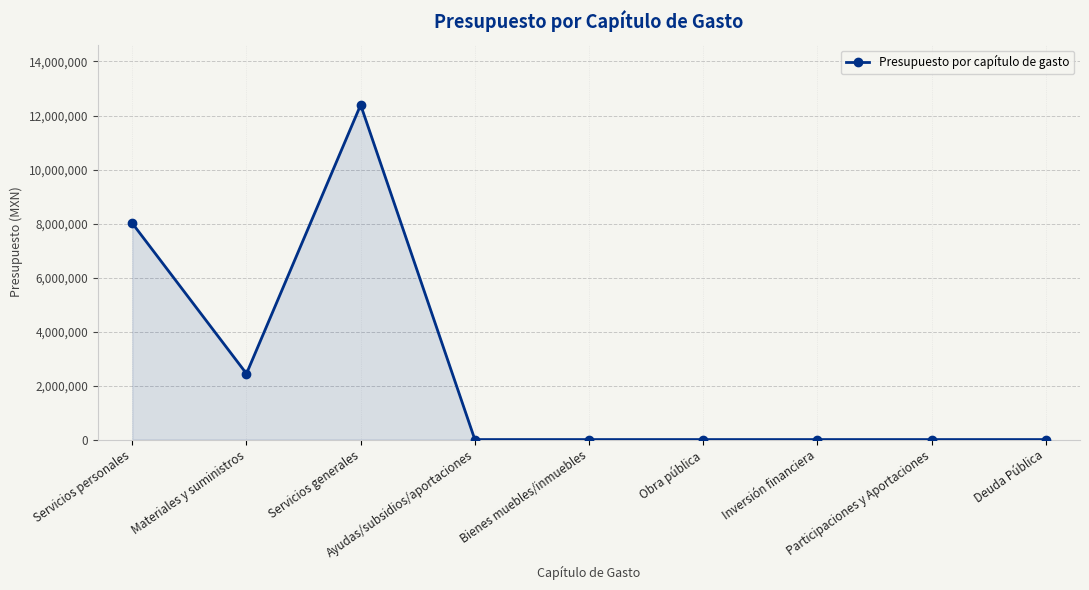

How many lines are shown in the chart?

1